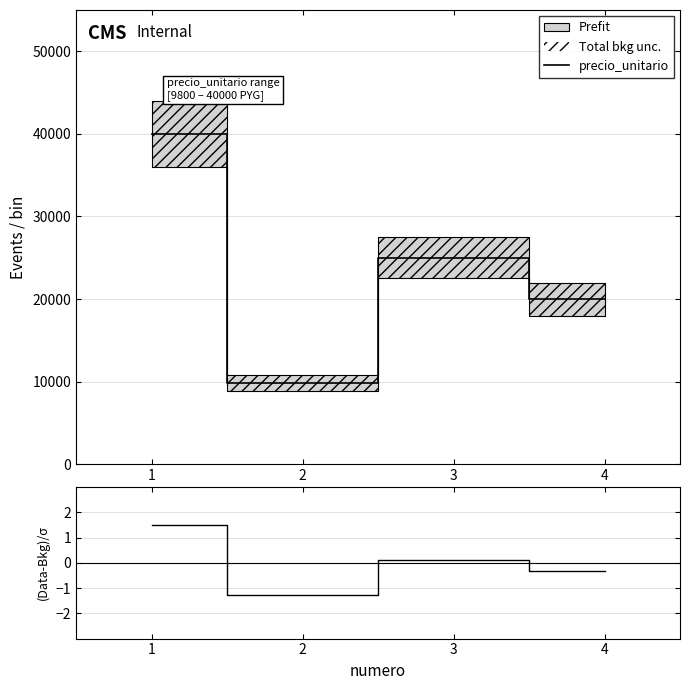

Between 1 and 2, which series saw the biggest shift?

precio_unitario